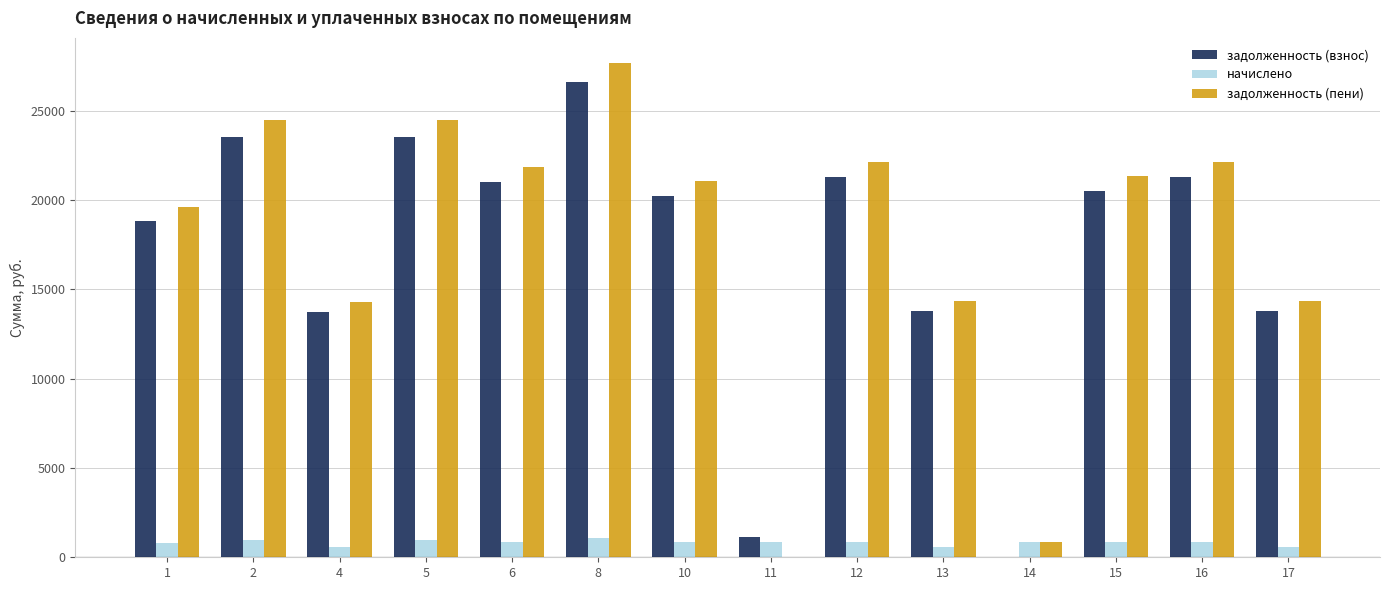

What is the spread (max minus min) of values at 4?

13749.6